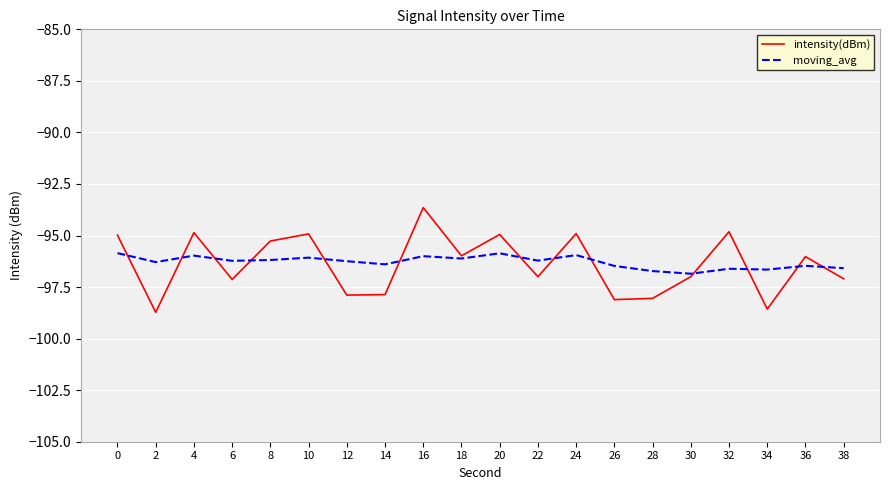

How many interior local valleys does the intensity(dBm) series have?

7